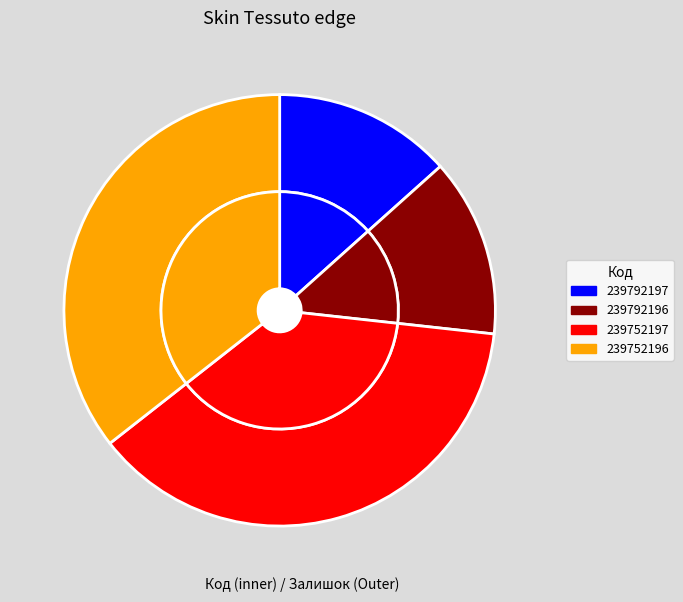

Rank the categories by value from highest to lowest.

239752197, 239752196, 239792197, 239792196